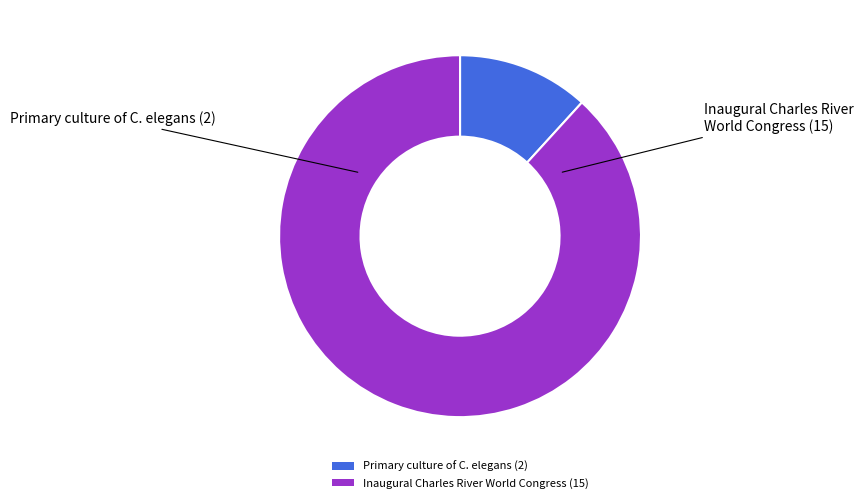

Which slice represents more than half of the pie?

Inaugural Charles River World Congress (15)